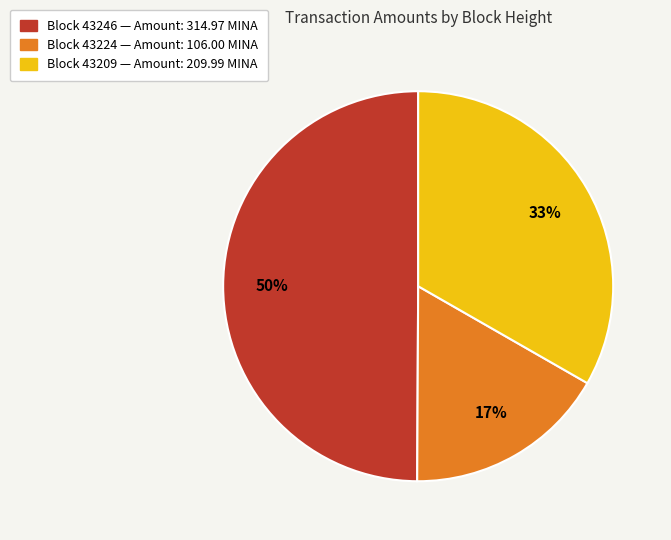

To the nearest percent, what is the difference between the largest and smallest slice percentages?

33%